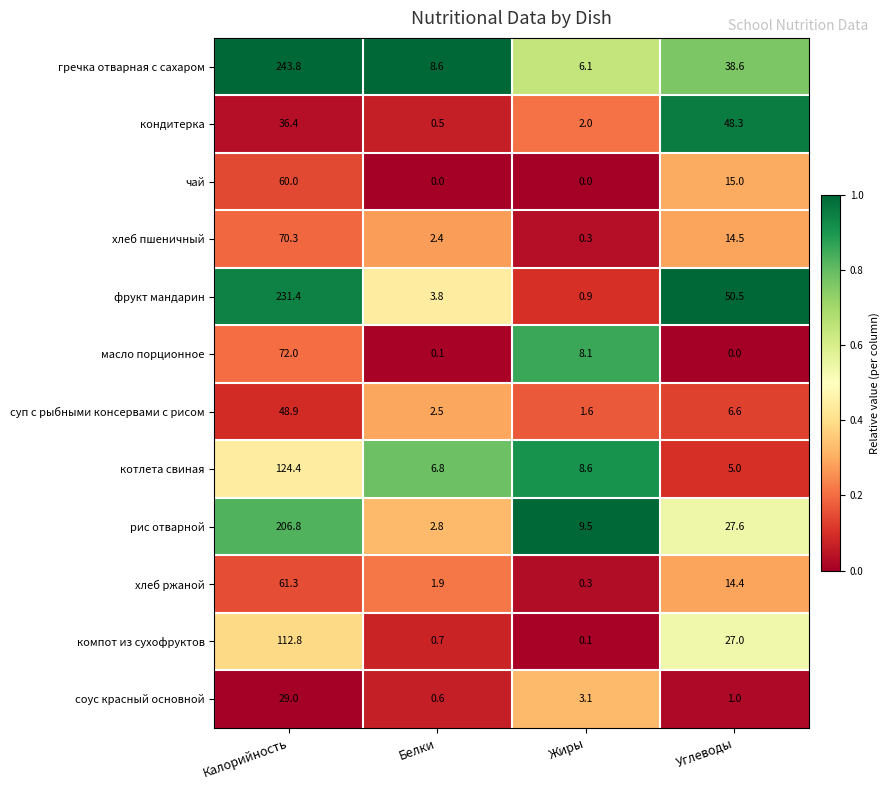

The гречка отварная с сахаром series shows 8.6 at Белки. True or false?

True